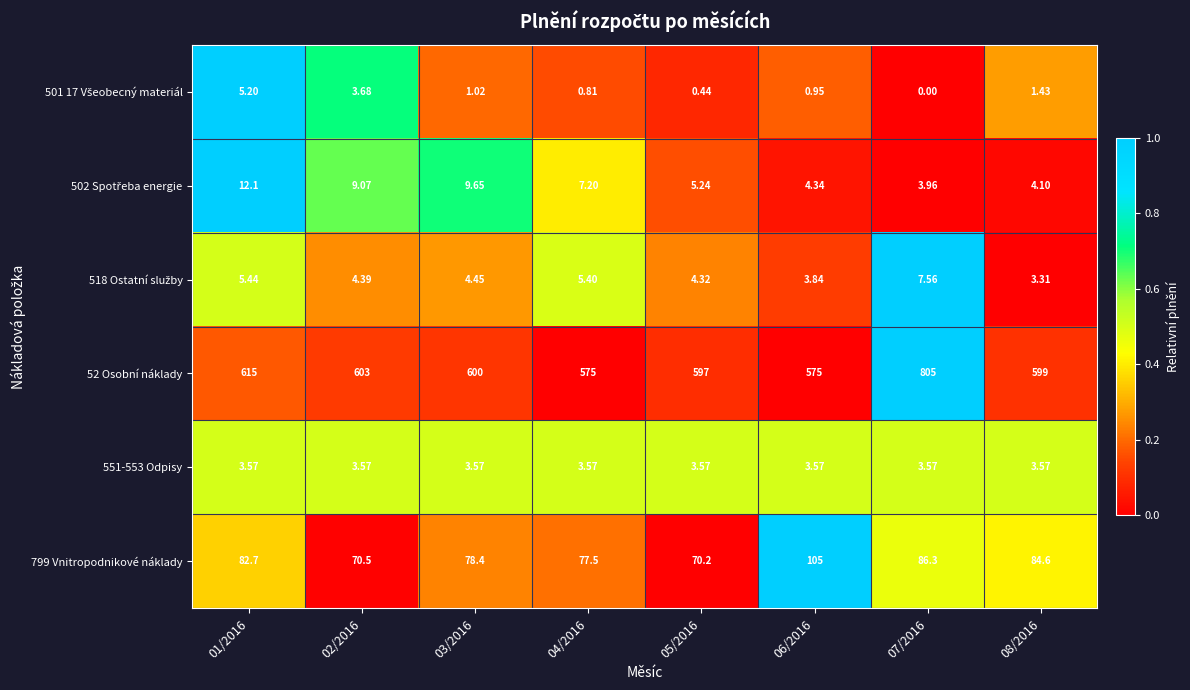

How many categories are shown in the chart?

8